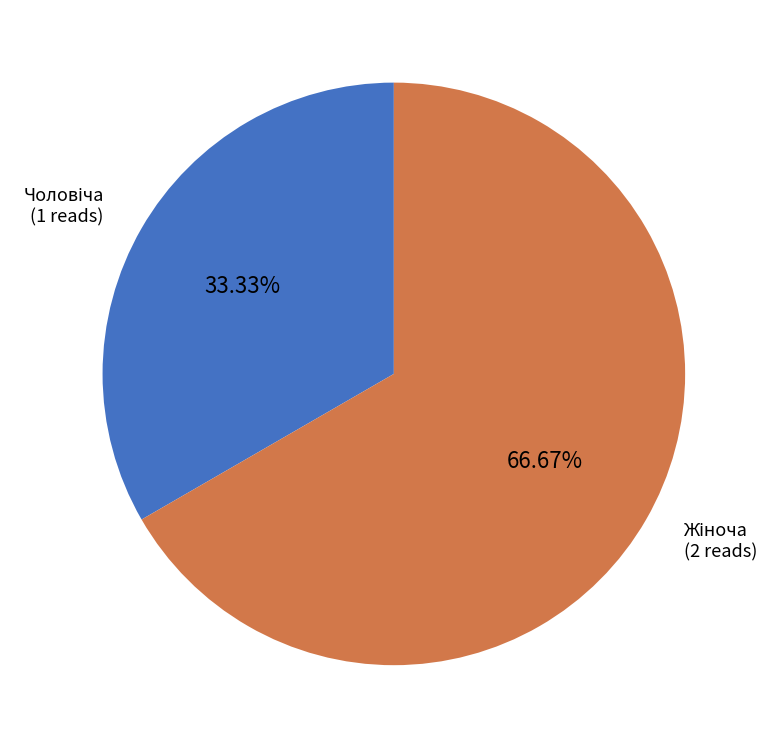

Is there a majority slice in this chart?

Yes